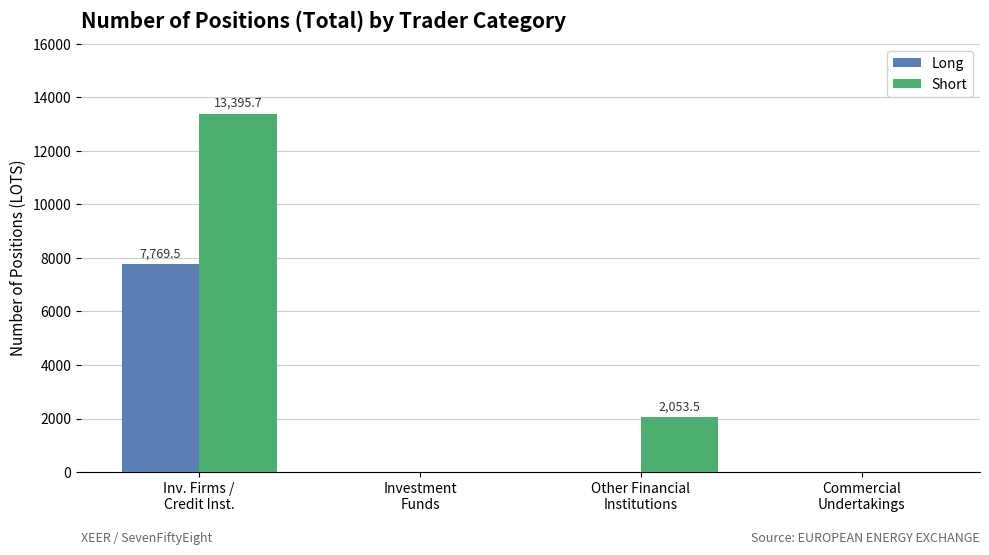

Which series has the widest spread of values?

Short